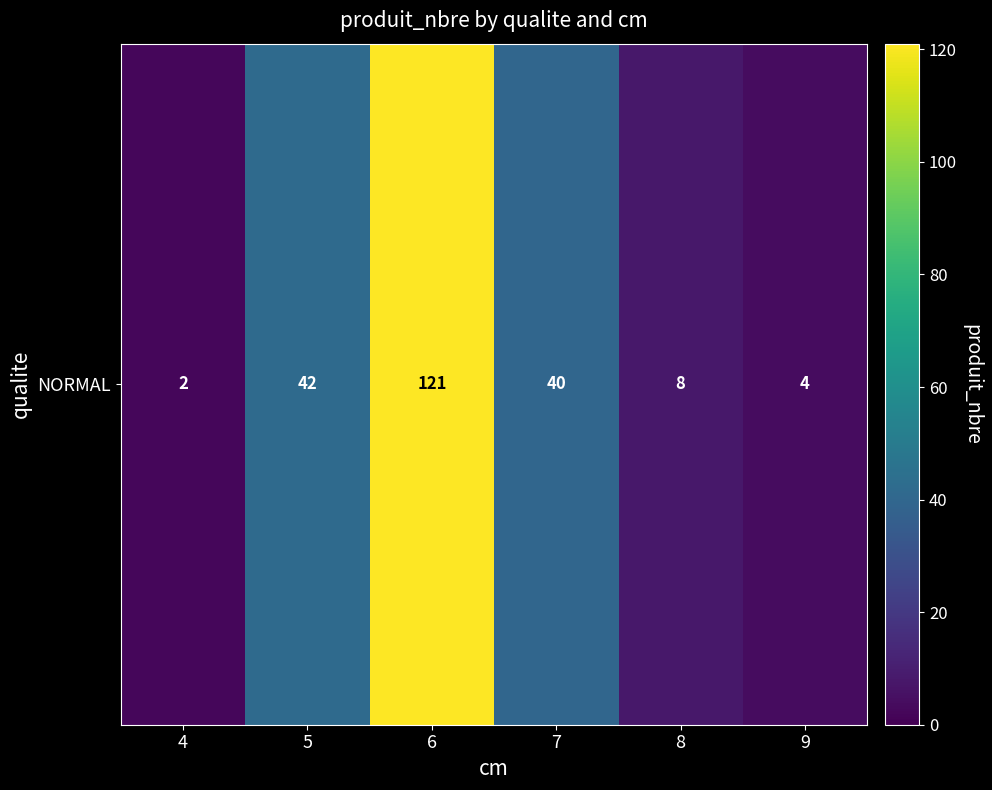

Rank the categories by value from highest to lowest.

6, 5, 7, 8, 9, 4